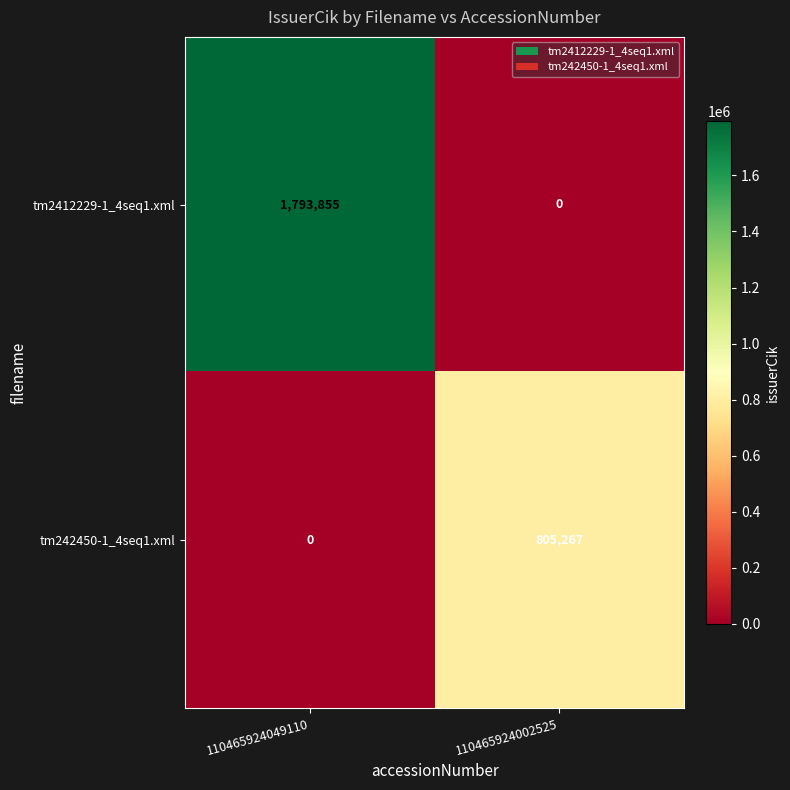

At which label is tm2412229-1_4seq1.xml closest to 896927?

110465924002525